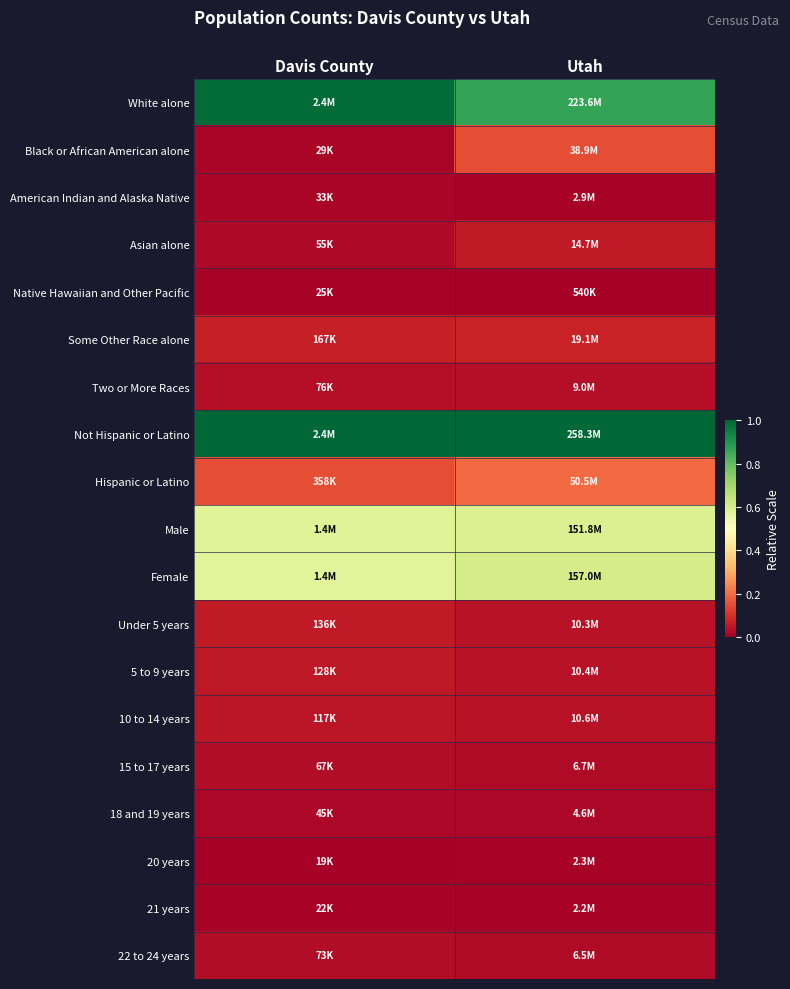

Reading left to right, what are all the values shown in this chart?

White alone: Davis County=1.0	Utah=0.9
Black or African American alone: Davis County=0.0	Utah=0.2
American Indian and Alaska Native: Davis County=0.0	Utah=0.0
Asian alone: Davis County=0.0	Utah=0.1
Native Hawaiian and Other Pacific: Davis County=0.0	Utah=0.0
Some Other Race alone: Davis County=0.1	Utah=0.1
Two or More Races: Davis County=0.0	Utah=0.0
Not Hispanic or Latino: Davis County=1.0	Utah=1.0
Hispanic or Latino: Davis County=0.1	Utah=0.2
Male: Davis County=0.6	Utah=0.6
Female: Davis County=0.6	Utah=0.6
Under 5 years: Davis County=0.1	Utah=0.0
5 to 9 years: Davis County=0.1	Utah=0.0
10 to 14 years: Davis County=0.0	Utah=0.0
15 to 17 years: Davis County=0.0	Utah=0.0
18 and 19 years: Davis County=0.0	Utah=0.0
20 years: Davis County=0.0	Utah=0.0
21 years: Davis County=0.0	Utah=0.0
22 to 24 years: Davis County=0.0	Utah=0.0